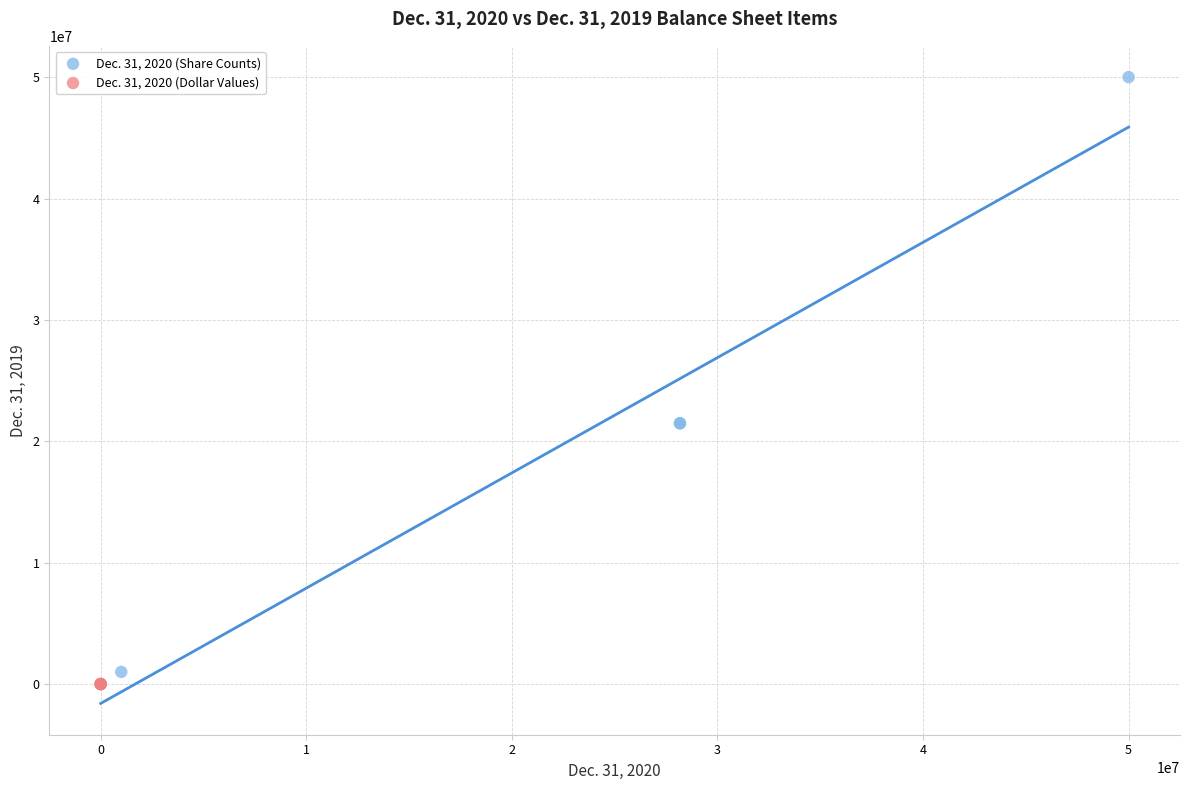

Which series reaches the maximum Y coordinate?

Dec. 31, 2020 (Share Counts)